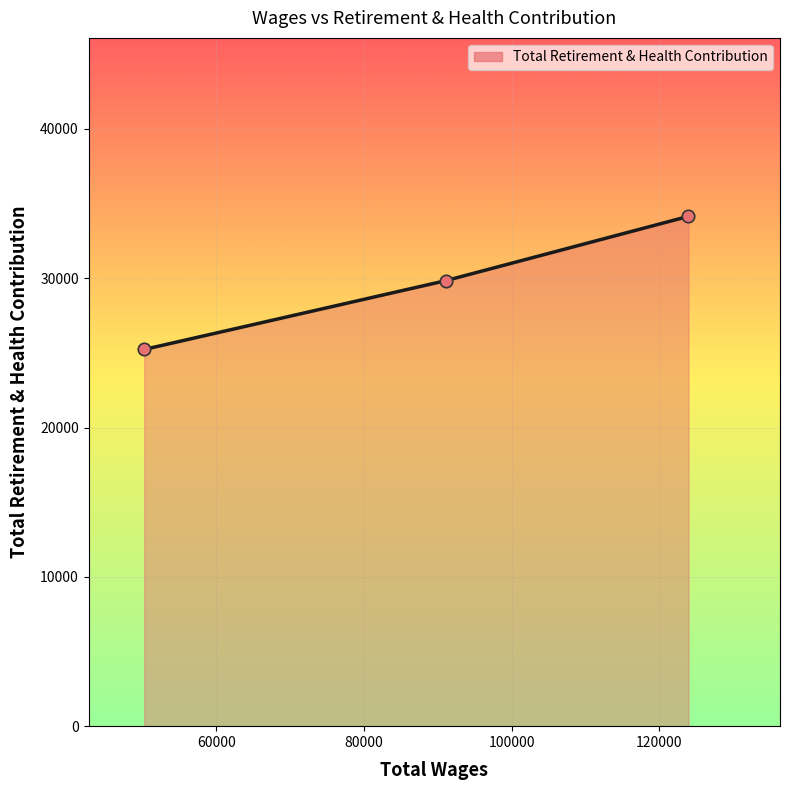

What is the maximum value shown in the chart?

34147